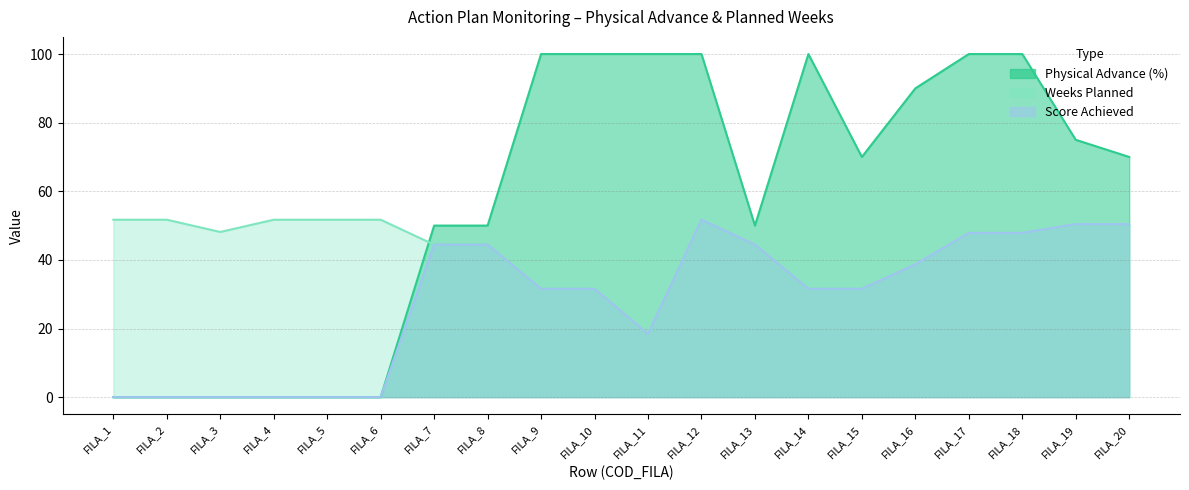

Which series has the largest total across all categories?

Physical Advance (%)